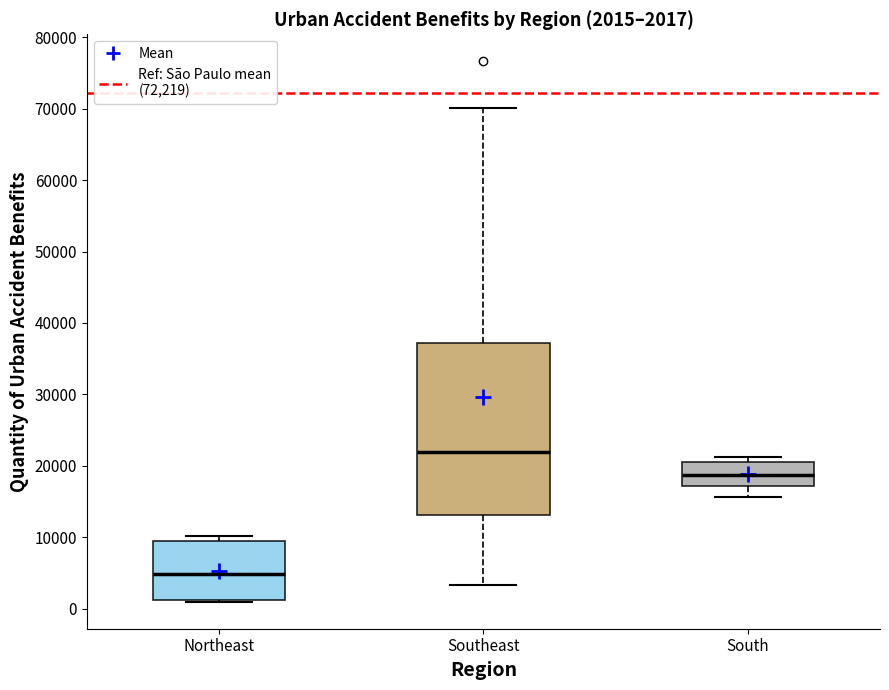

Which box is the tallest, from its lower edge to its upper edge?

Southeast